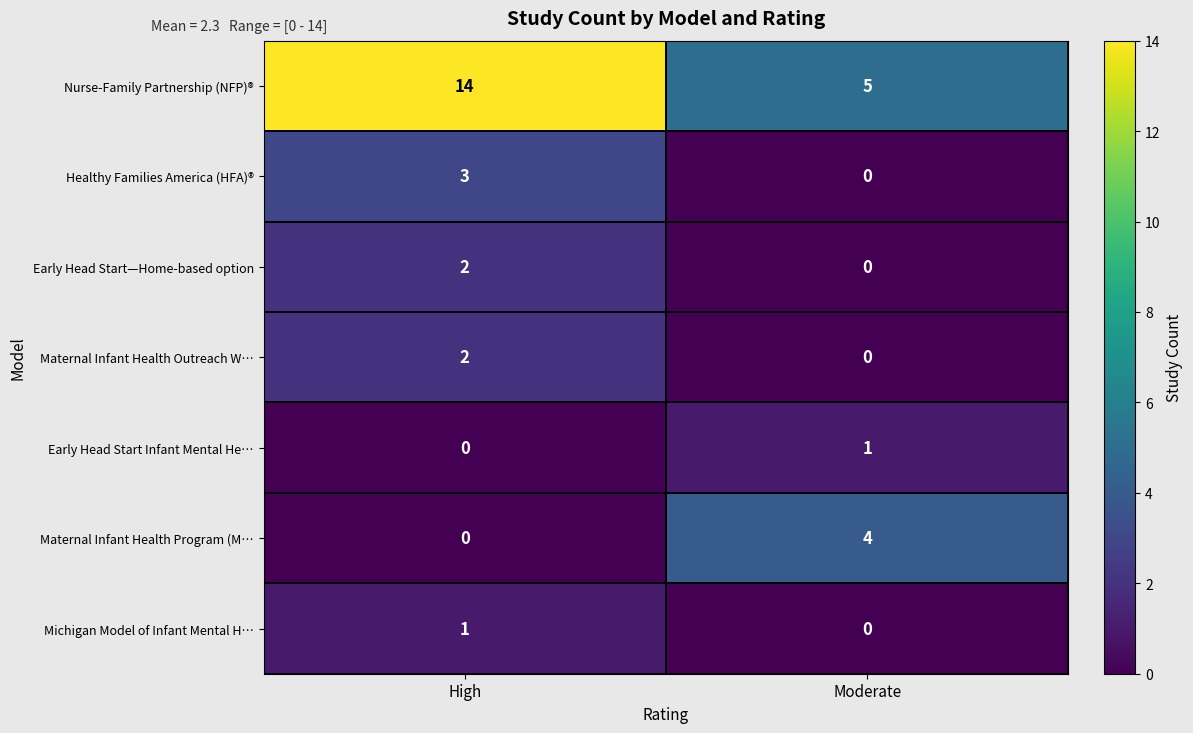

Rank the categories by Maternal Infant Health Program (M… value from highest to lowest.

Moderate, High